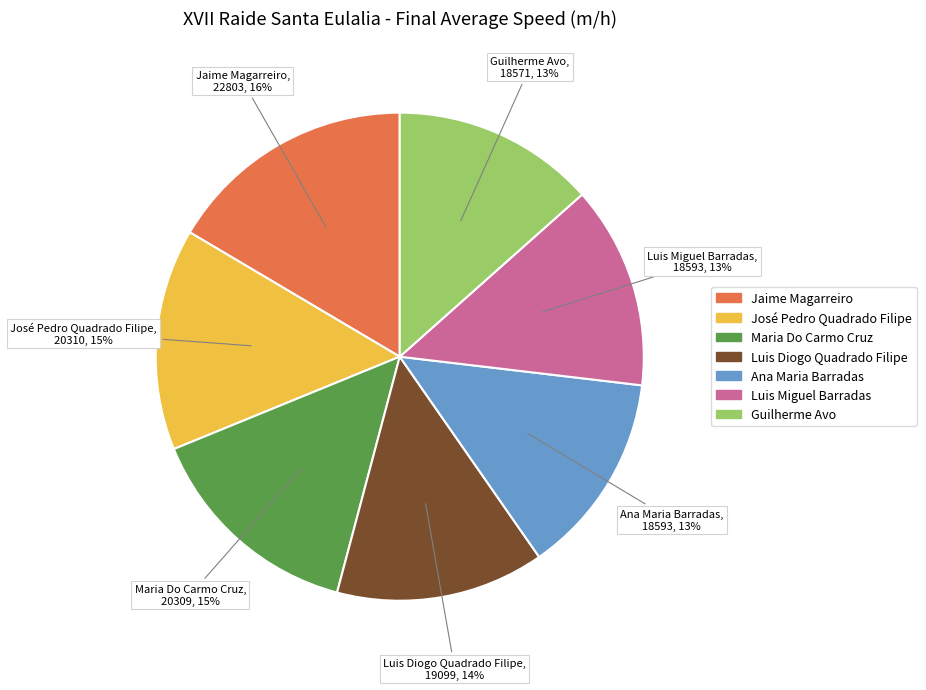

To the nearest percent, what is the difference between the largest and smallest slice percentages?

3%